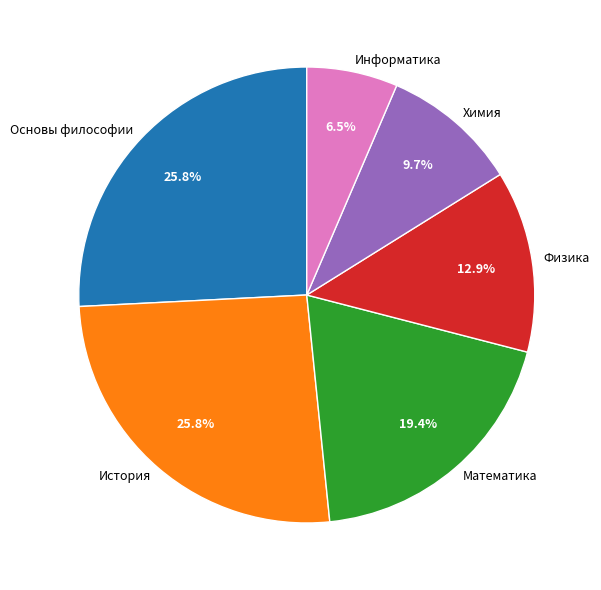

To the nearest percent, what is the average slice percentage?

17%